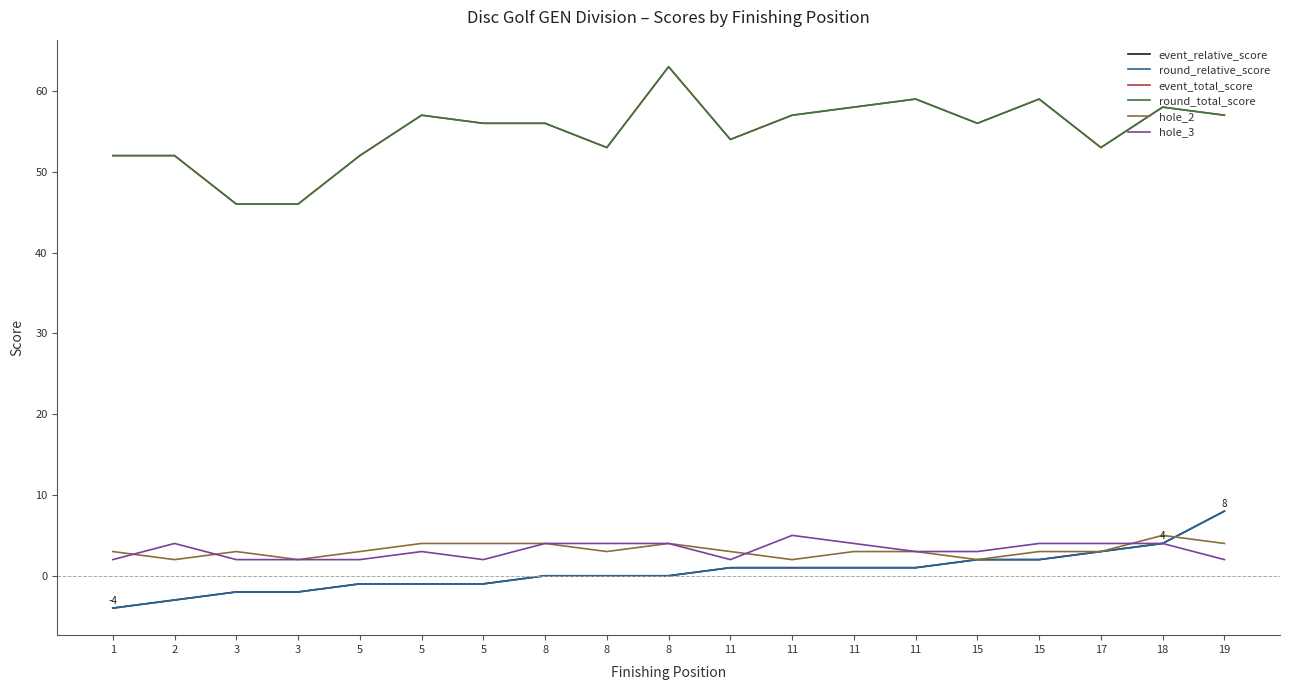

Does the chart have visible grid lines?

No